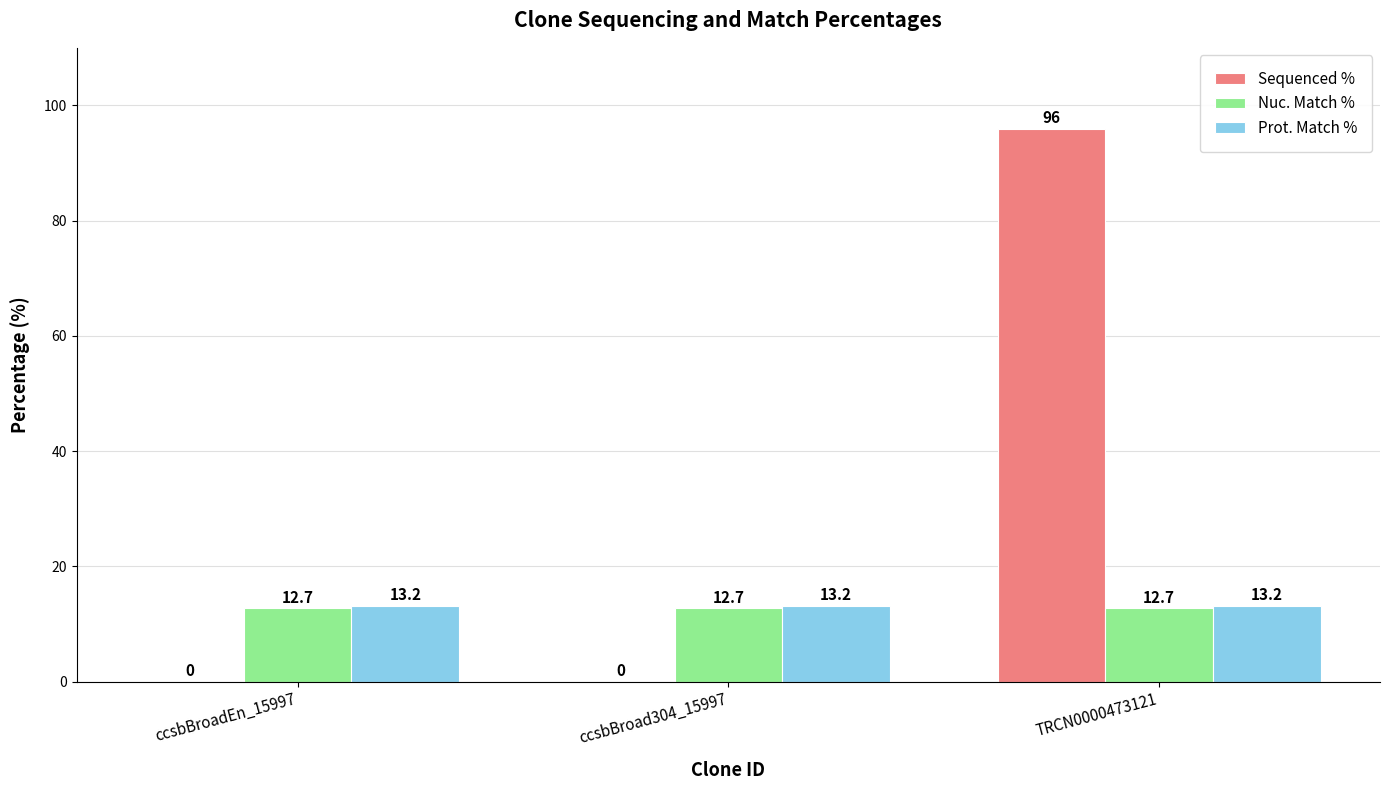

Are the bars grouped side by side (vs. stacked)?

Yes